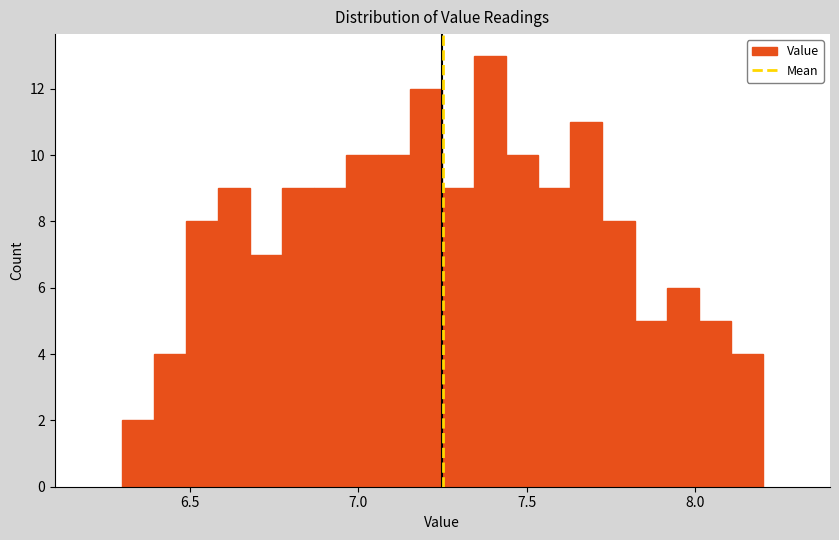

Read against the x-axis, roughly where is the centre of the tallest bar?

7.40